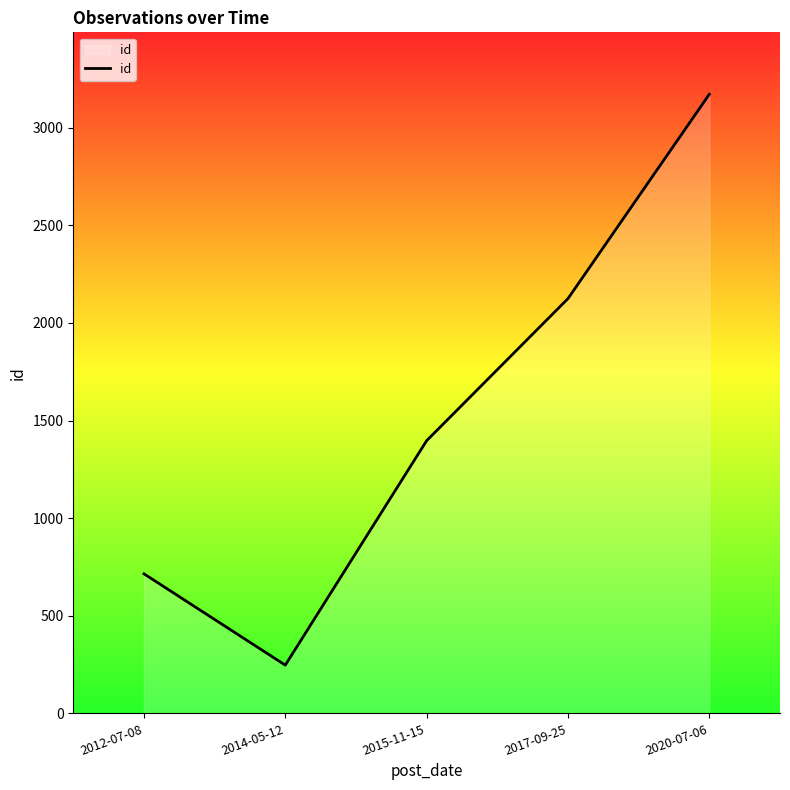

Reading left to right, transcribe all the data shown in this chart.

2012-07-08=715	2014-05-12=247	2015-11-15=1397	2017-09-25=2125	2020-07-06=3172